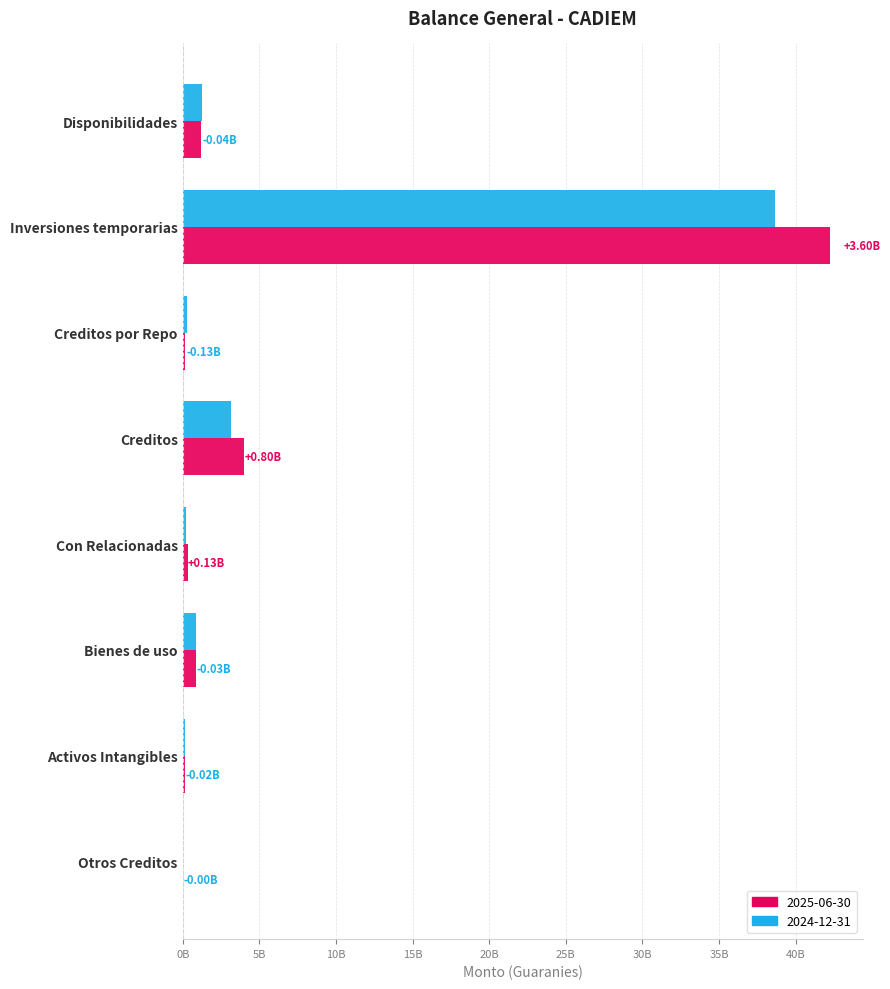

Where is 2024-12-31 nearest to the value 19360367863?

Creditos